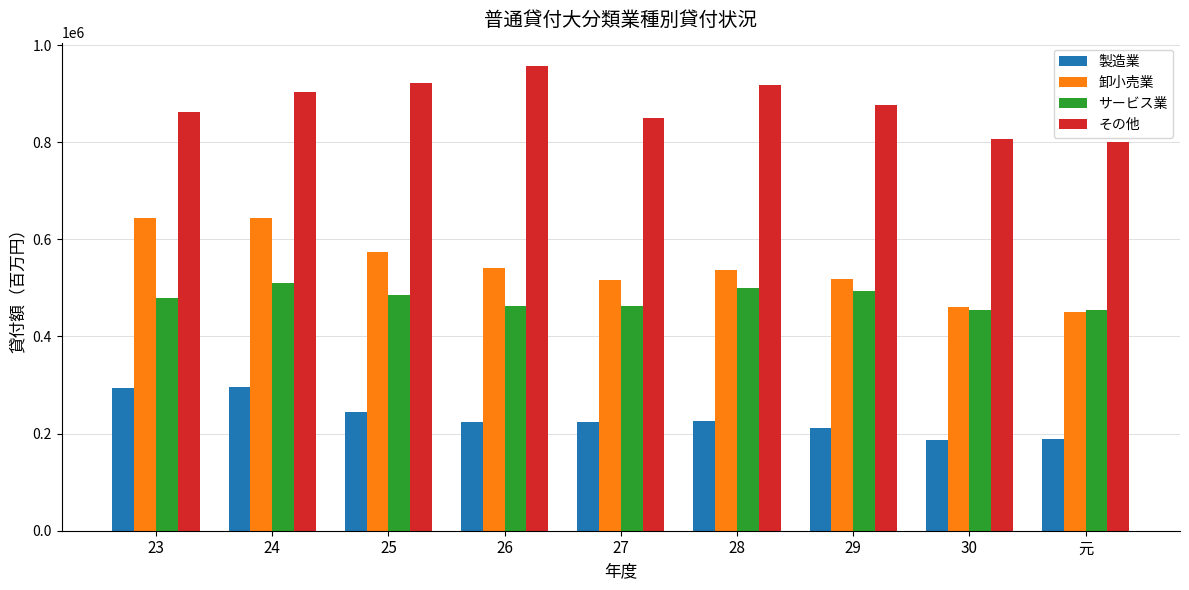

What is the lowest value of the サービス業 series?

453661